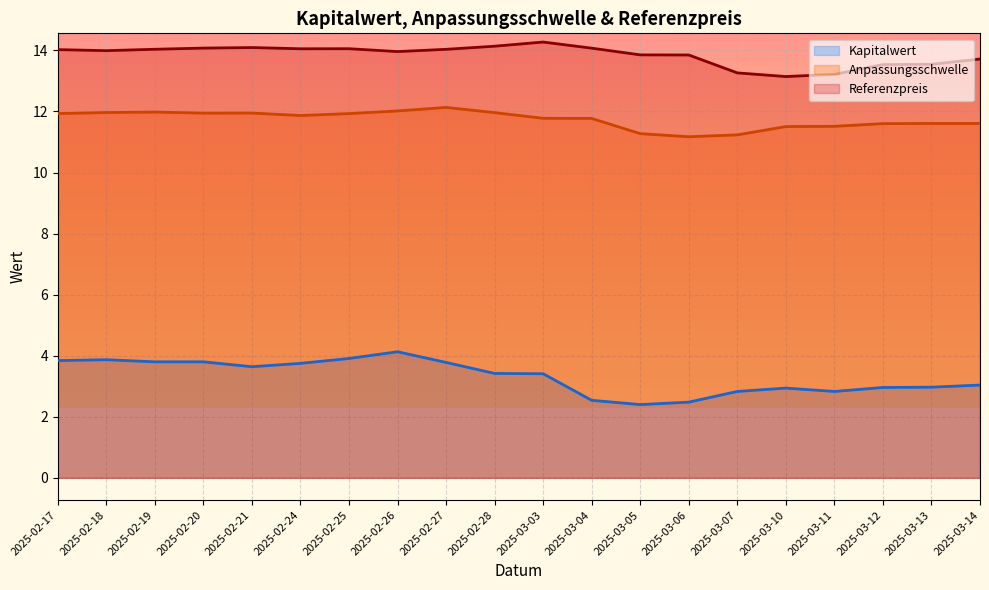

At which category is the sum across all series the highest?

2025-02-26